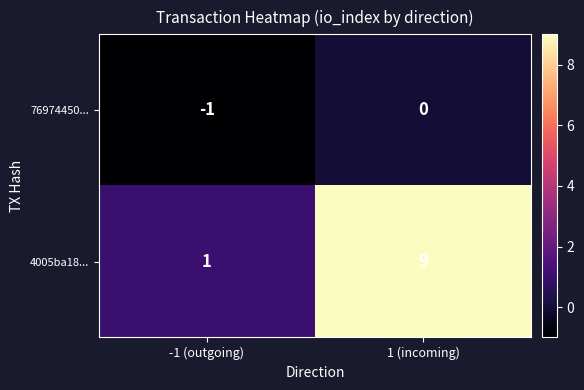

Is it true that 76974450... equals 0 at 1 (incoming)?

True